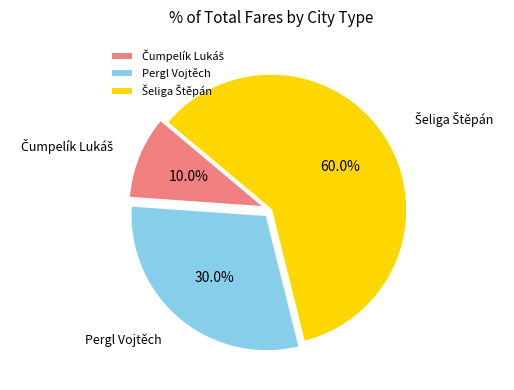

Does any single category account for the majority?

Yes